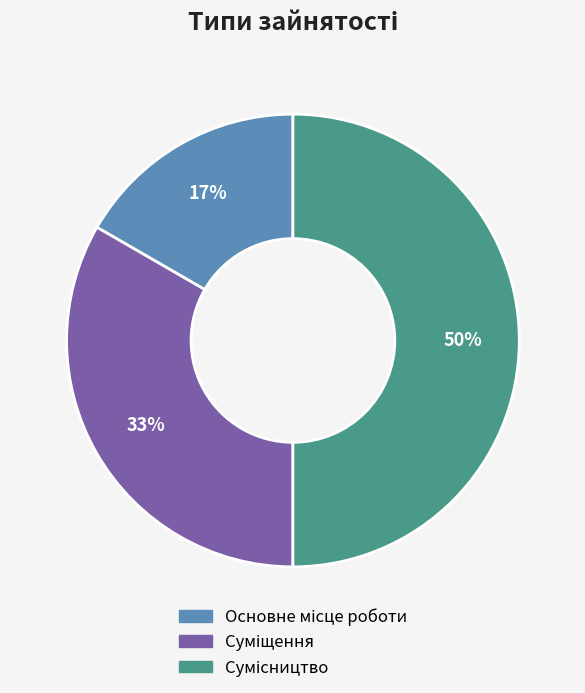

To the nearest percent, what is the difference between the largest and smallest slice percentages?

33%